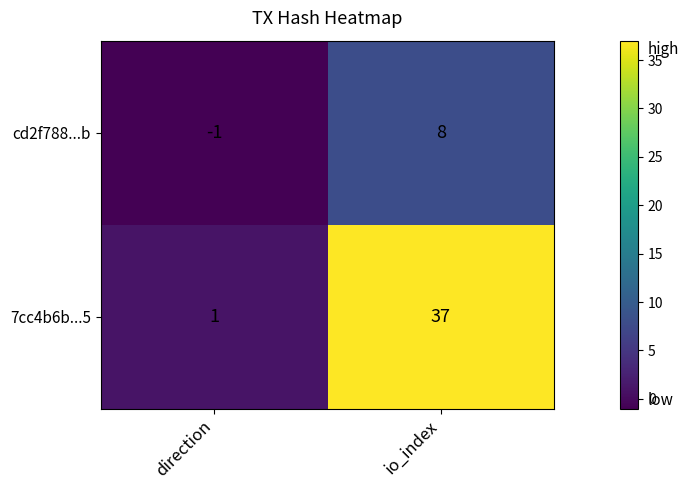

How many categories are shown in the chart?

2